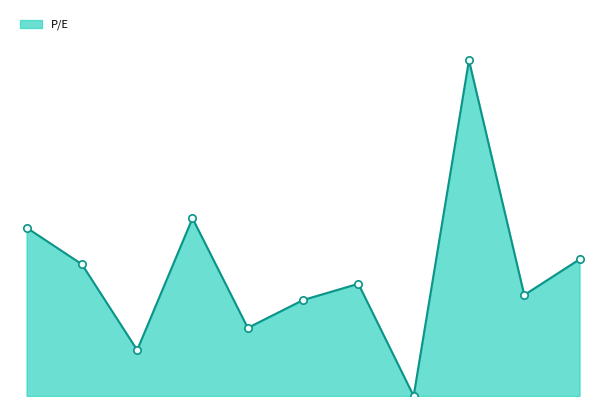

Does the chart have visible grid lines?

No